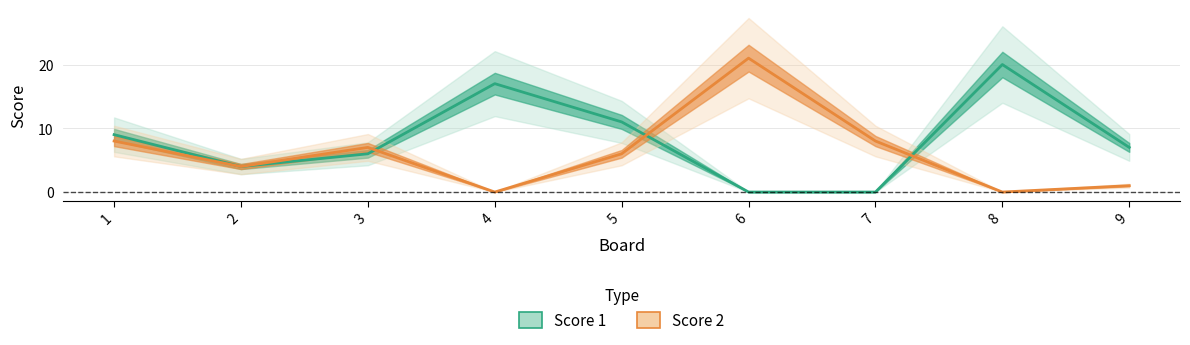

What is the value of the Score 2 point at the 1st from the left?

8